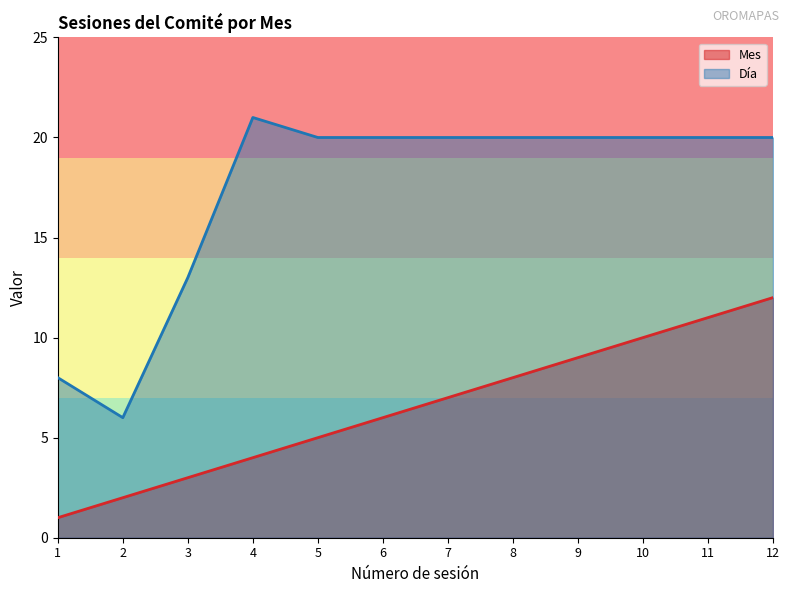

How many series are shown in this chart?

2